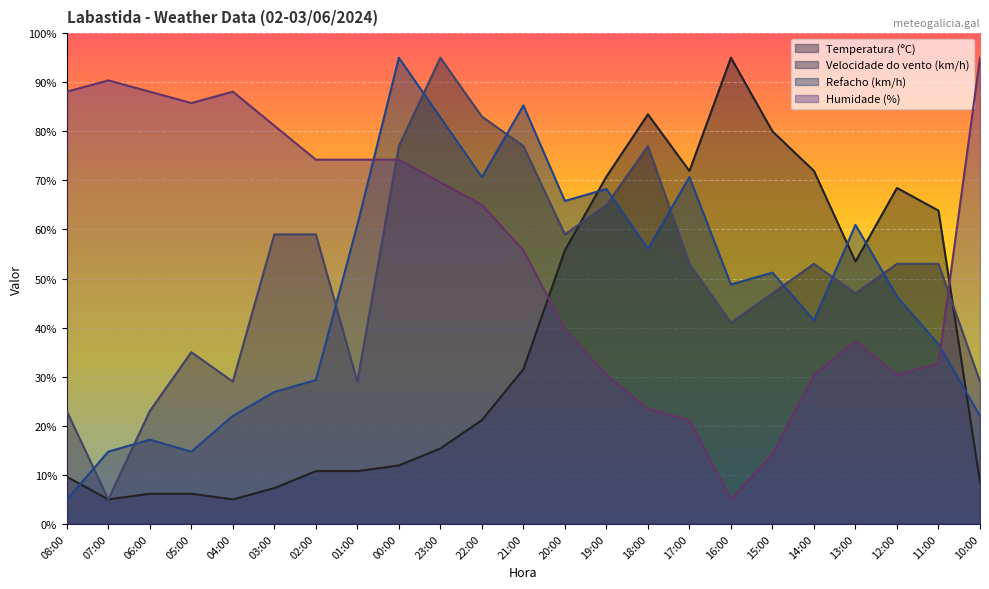

What is the minimum value for Refacho (km/h)?

5.0